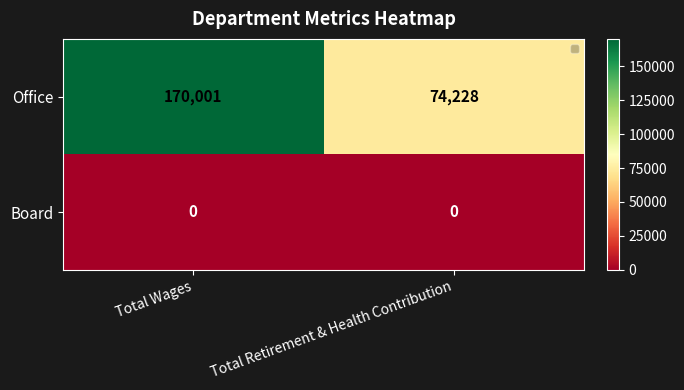

Reading right to left, transcribe all the data shown in this chart.

Office: Total Retirement & Health Contribution=74228	Total Wages=170001
Board: Total Retirement & Health Contribution=0	Total Wages=0